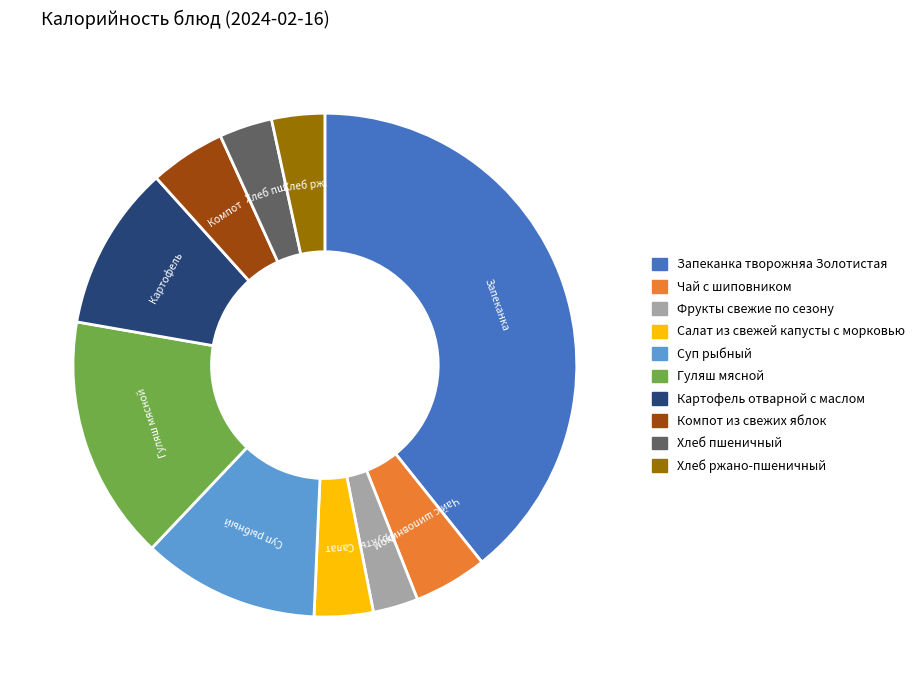

Is the sum of Хлеб пшеничный and Компот из свежих яблок greater than half?

No